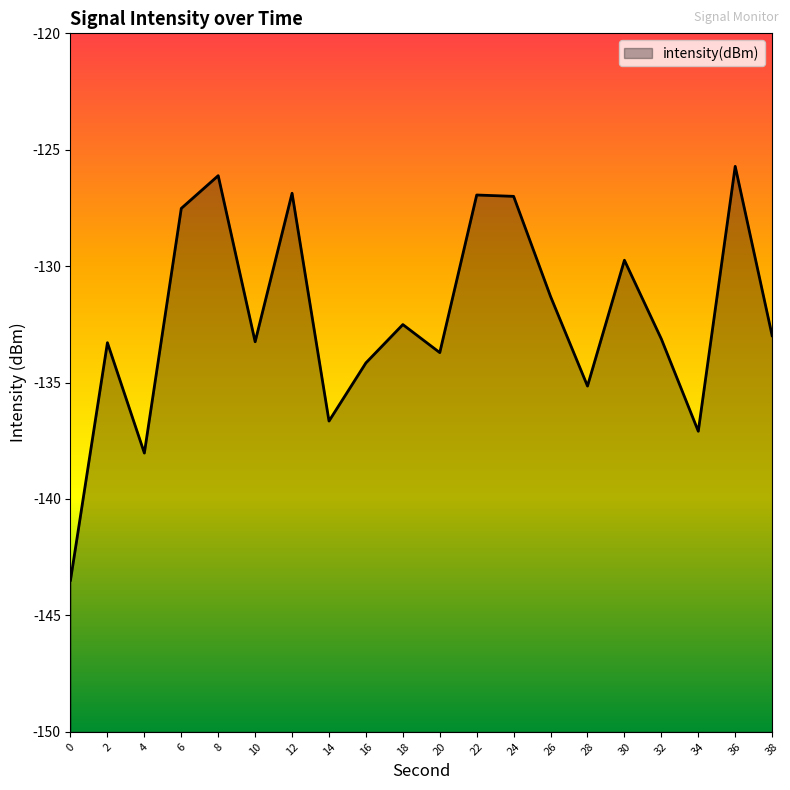

Reading right to left, extract all data points from this chart.

-133.0	-125.7	-137.1	-133.1	-129.7	-135.1	-131.3	-127.0	-126.9	-133.7	-132.5	-134.2	-136.7	-126.9	-133.2	-126.1	-127.5	-138.0	-133.3	-143.5